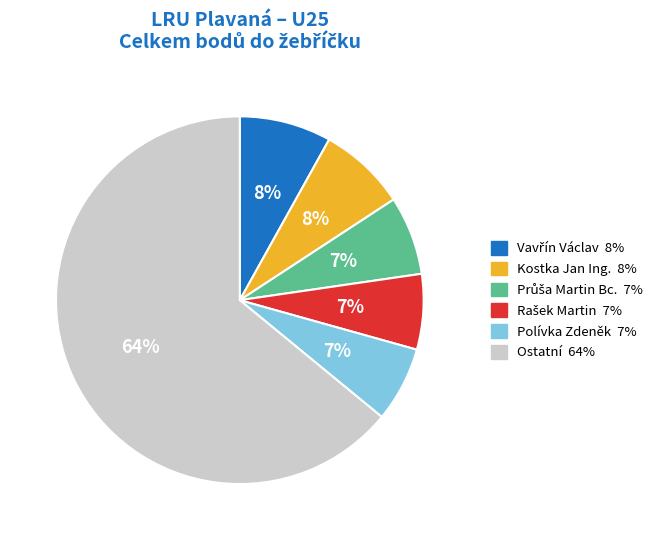

Does any single category account for the majority?

Yes